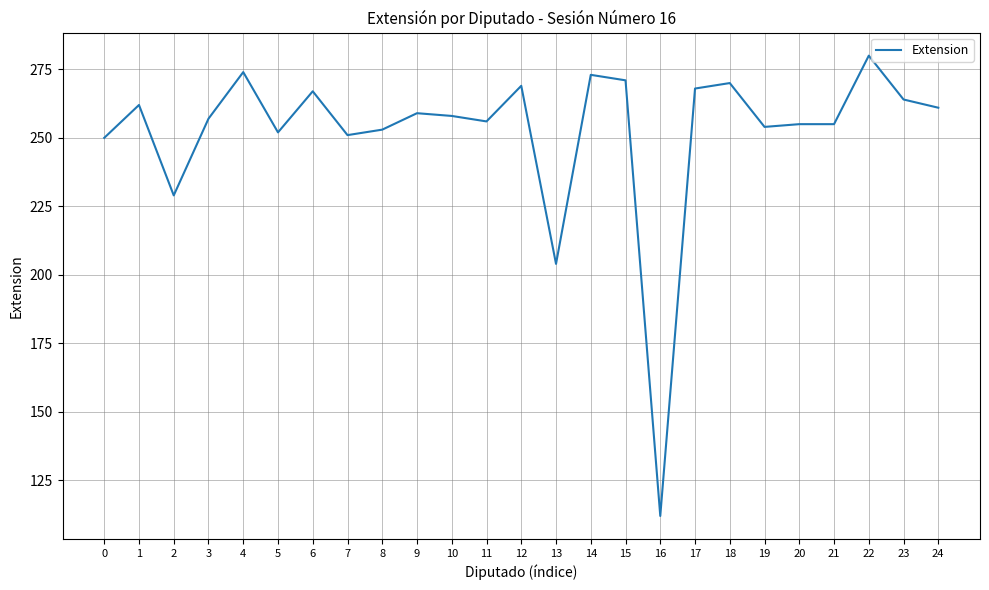

Where is the first local maximum?

1